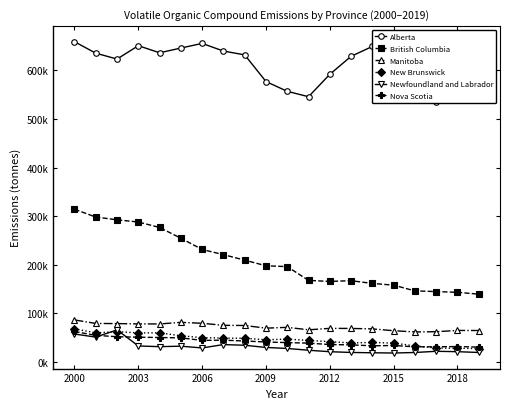

List the series in order of their peak value, highest first.

Alberta, British Columbia, Manitoba, New Brunswick, Newfoundland and Labrador, Nova Scotia